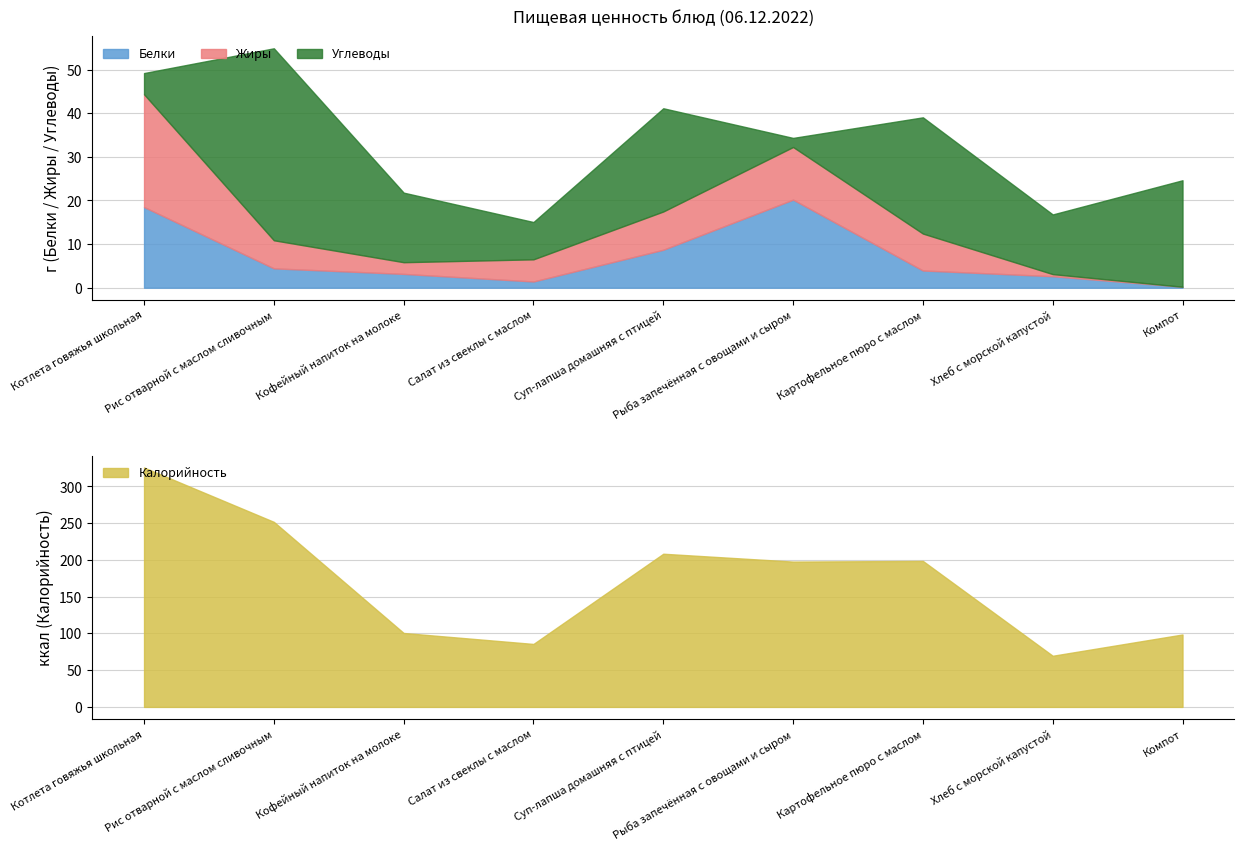

What is the lowest value of the Калорийность series?

69.6